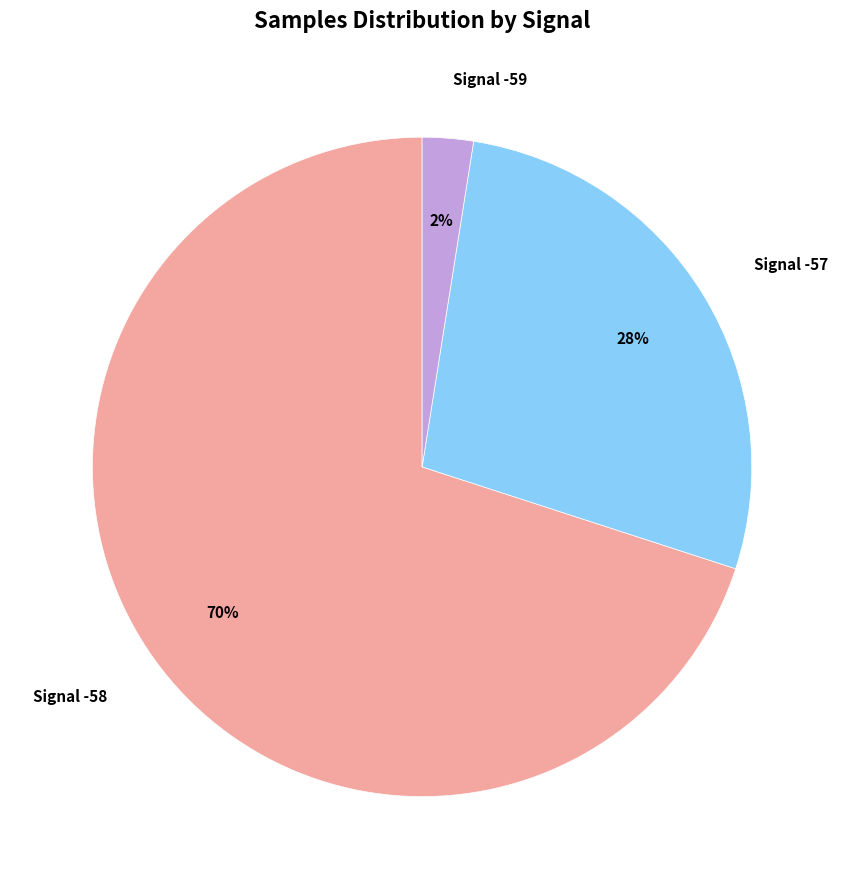

Is there any slice that represents more than half of the pie?

Yes